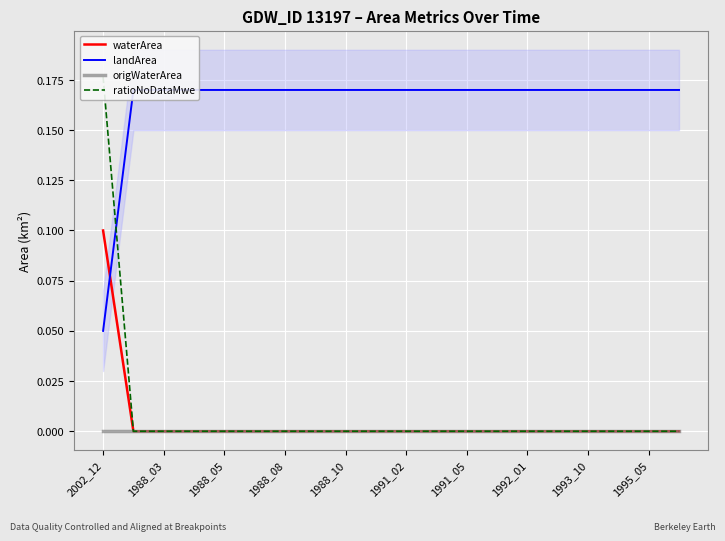

Which series has the widest spread of values?

ratioNoDataMwe